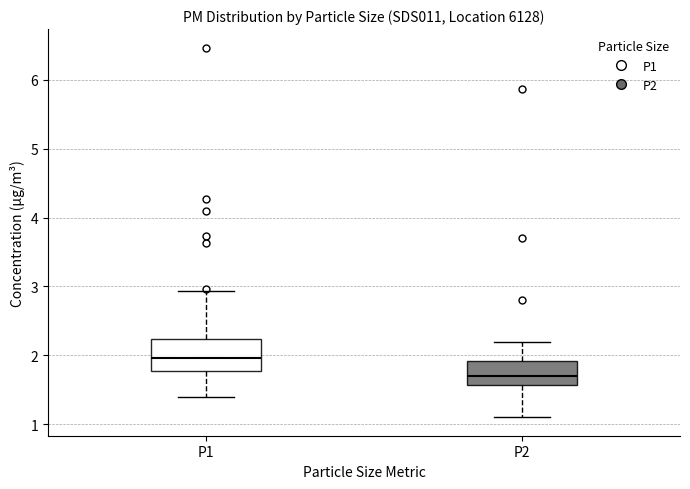

Where is the lower edge of the box for P2 on the y-axis? The values are not printed on the chart, so give them approximately, as read against the axis.

1.6